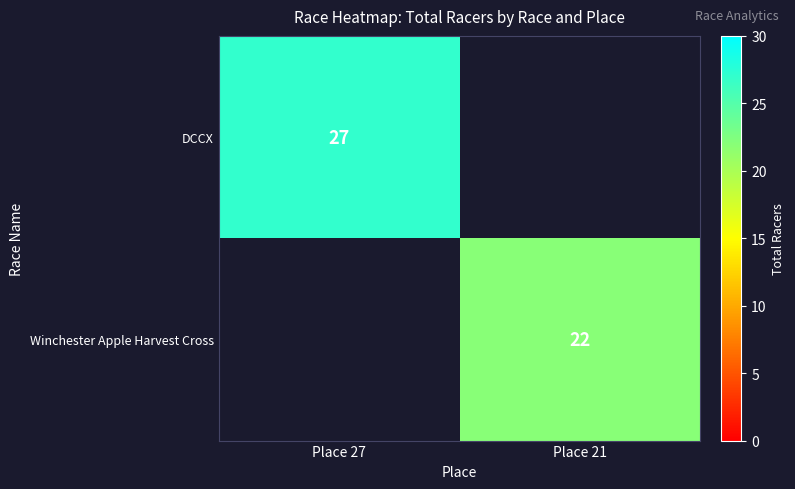

True or false: DCCX has a value of 38 at Place 27.

False